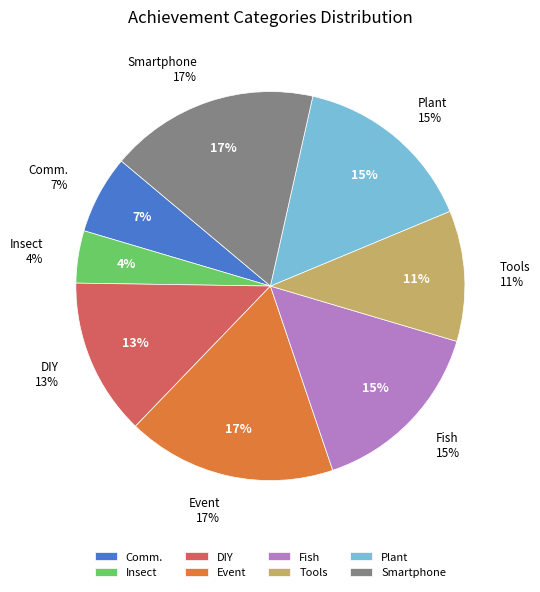

To the nearest percent, what percentage of the pie is F5：サカナ系?

15%